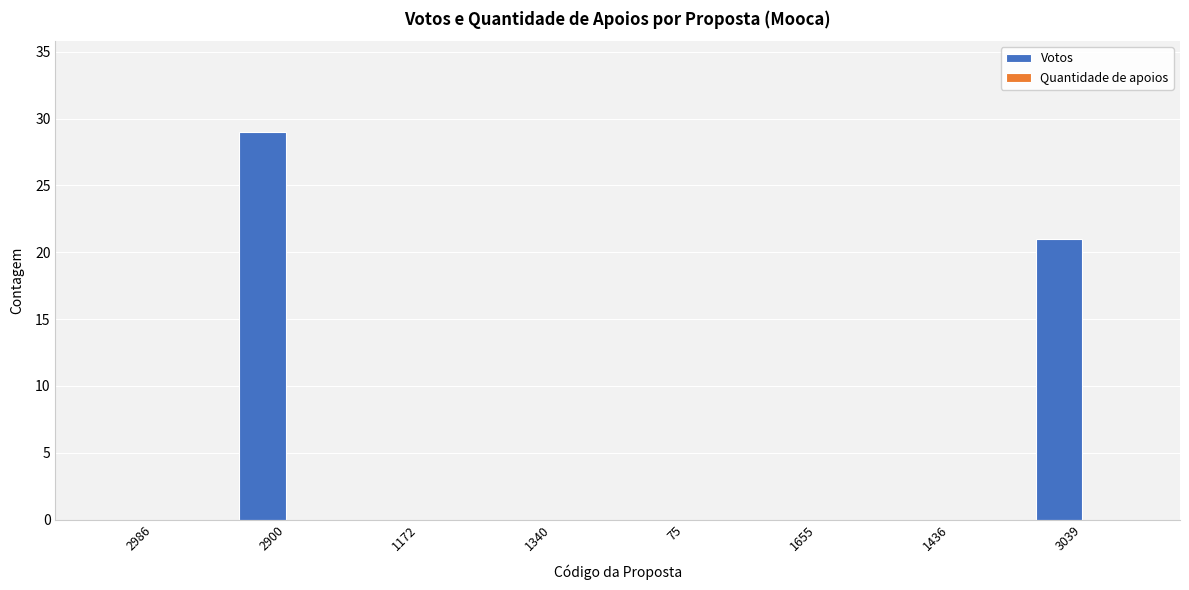

What is the change in value from 2900 to 75?

-29